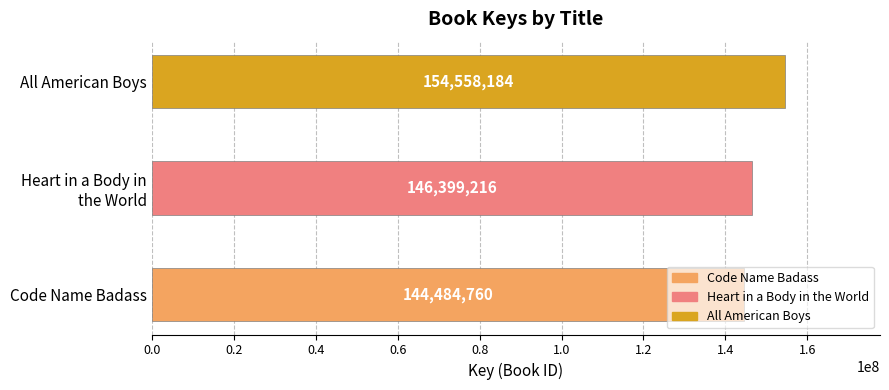

What is the maximum value shown in the chart?

154558184